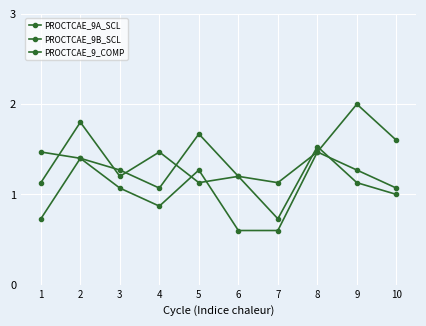

Count the number of data series in this chart.

3